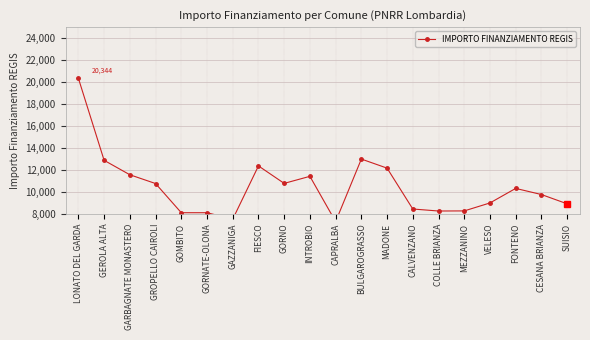

The chart shows a value of 2632.5 at INTROBIO. True or false?

False